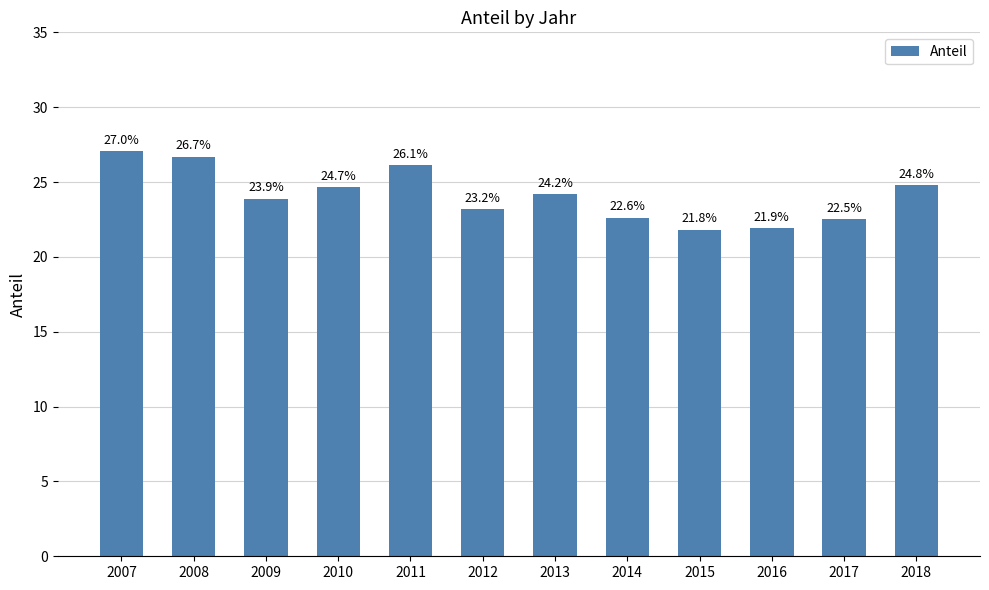

What is the sum of all values?

289.4